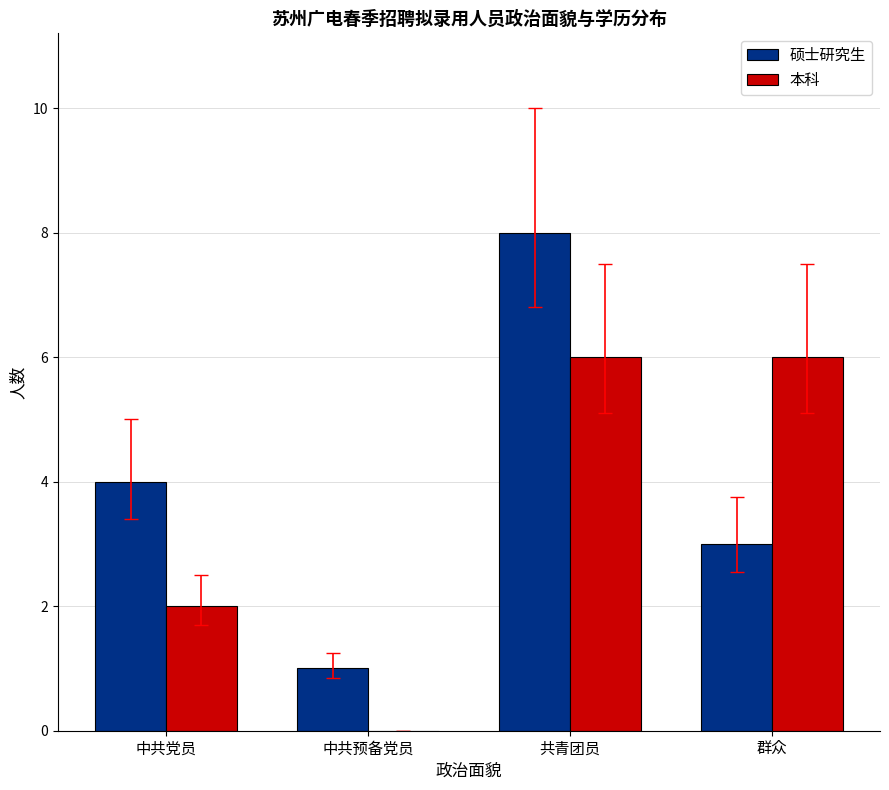

What is the sum of the 硕士研究生 values at 中共预备党员 and 共青团员?

9